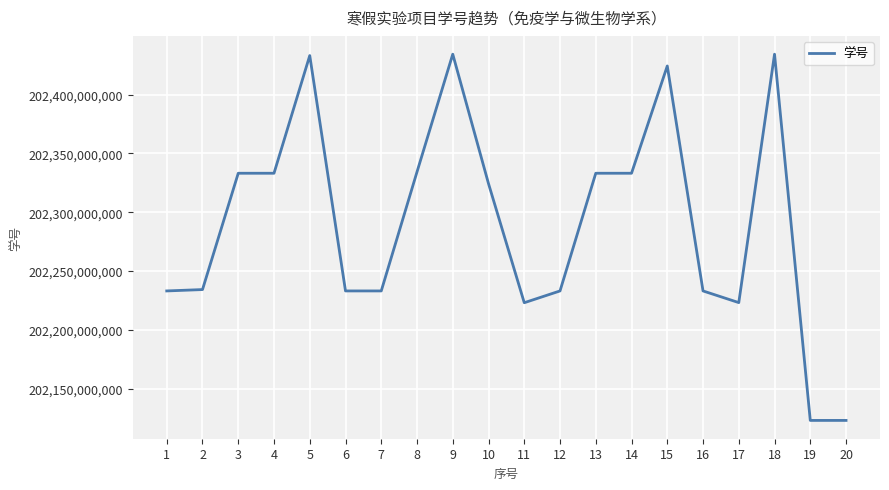

Does the chart display data point markers on the line(s)?

No